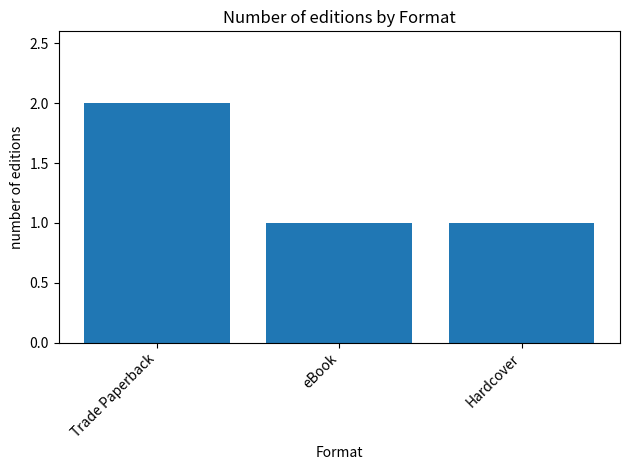

Which category has the highest value across all series?

Trade Paperback